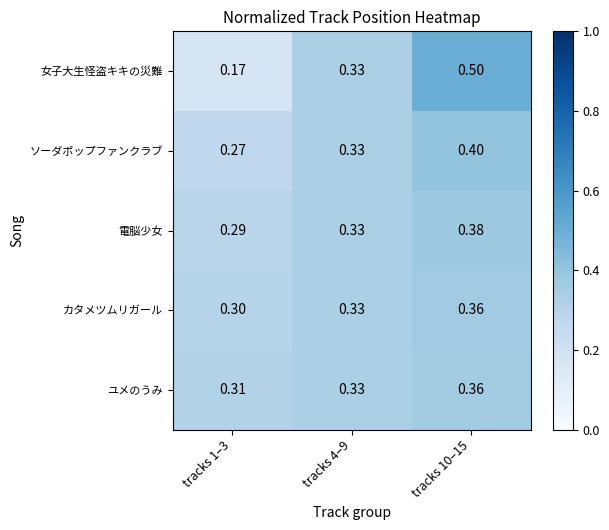

Between tracks 1–3 and tracks 10–15, which series saw the biggest shift?

女子大生怪盗キキの災難